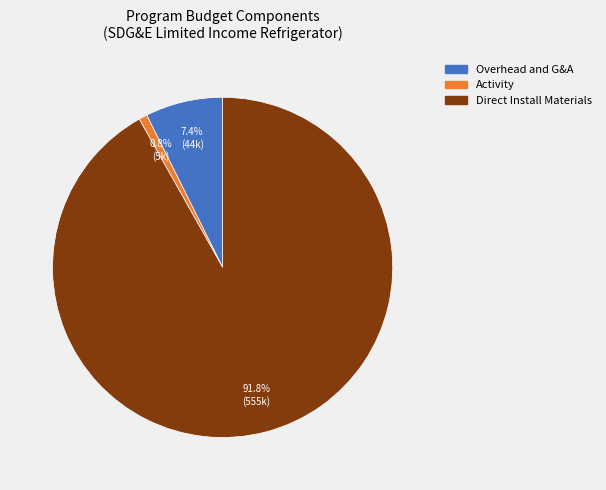

To the nearest percent, what is the difference between the largest and smallest slice percentages?

91%